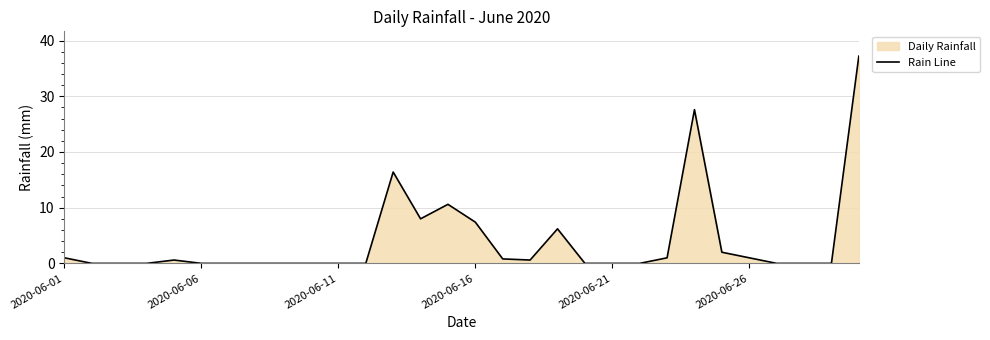

The chart shows a value of 13.3 at 13. True or false?

False